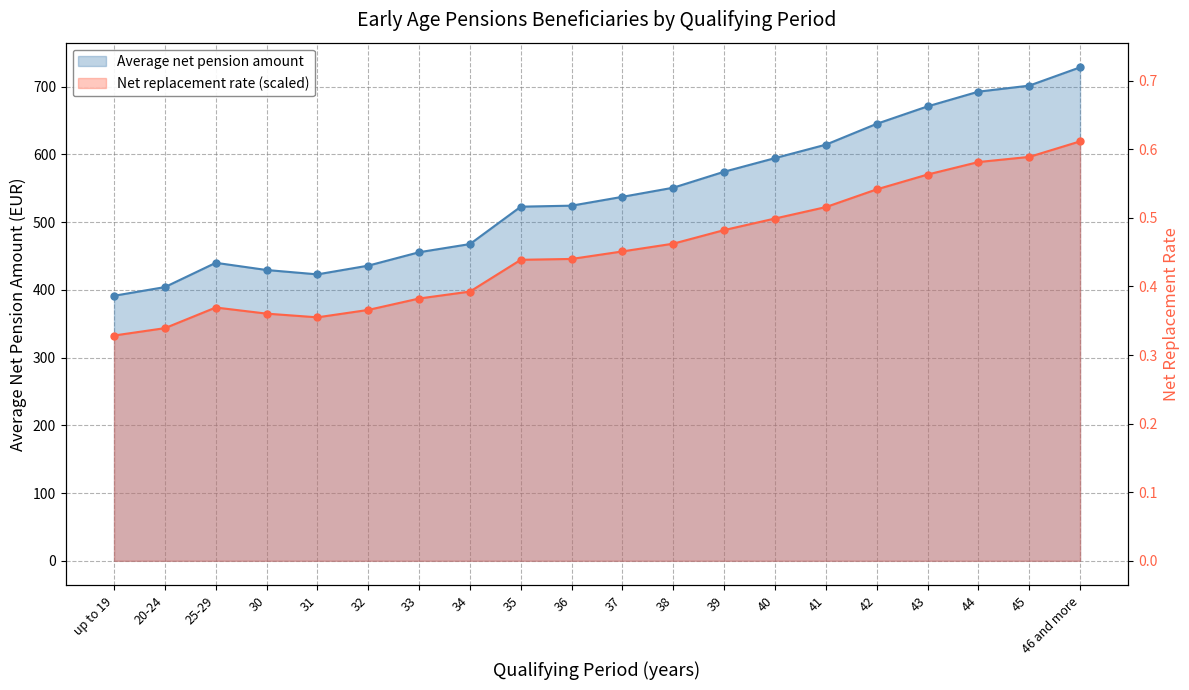

Rank the series by their average value, from lowest to highest.

Net replacement rate, Average net pension amount